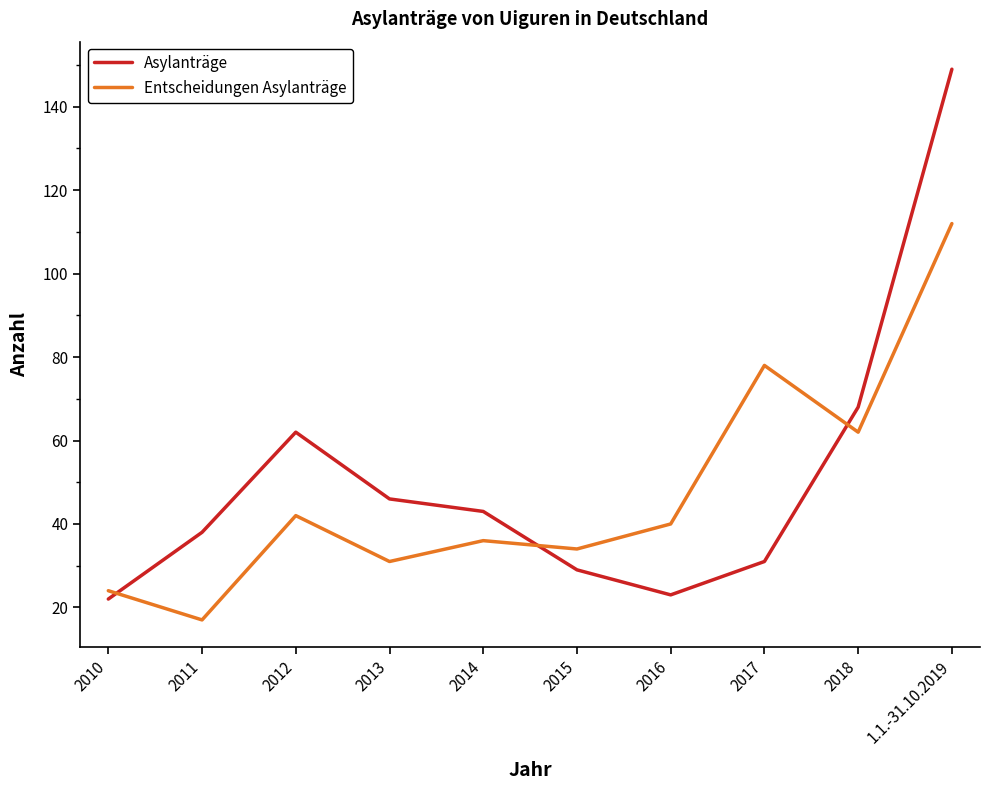

What is the maximum value for Entscheidungen Asylanträge?

112